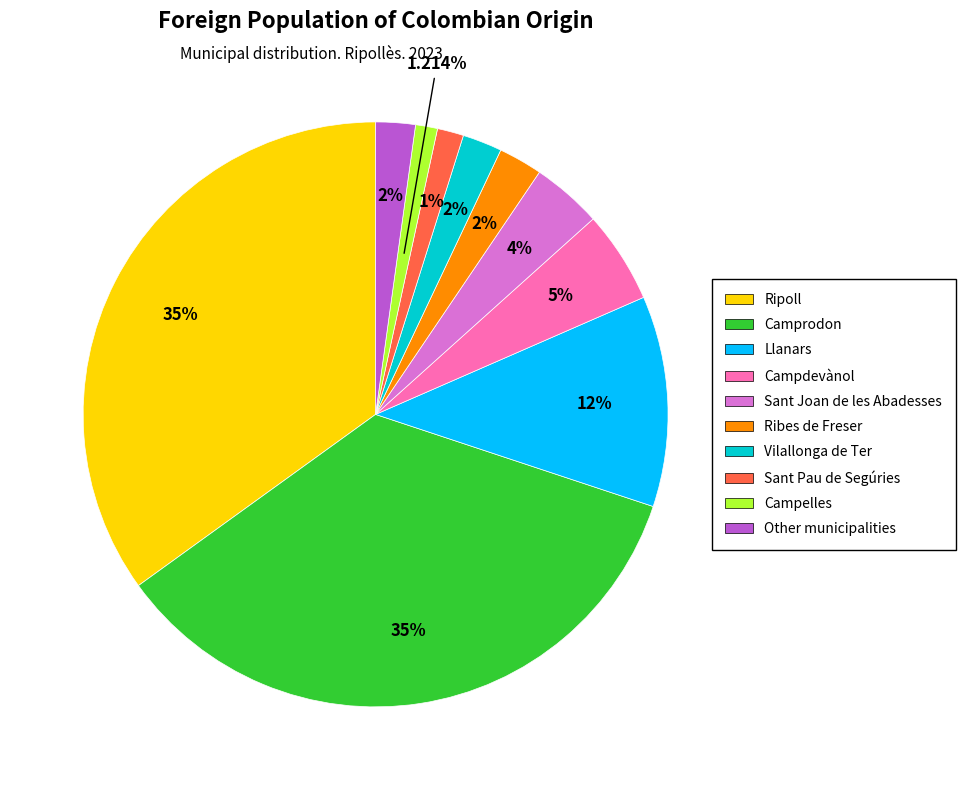

What is the ratio of the value at Ribes de Freser to the value at Vilallonga de Ter?

1.1